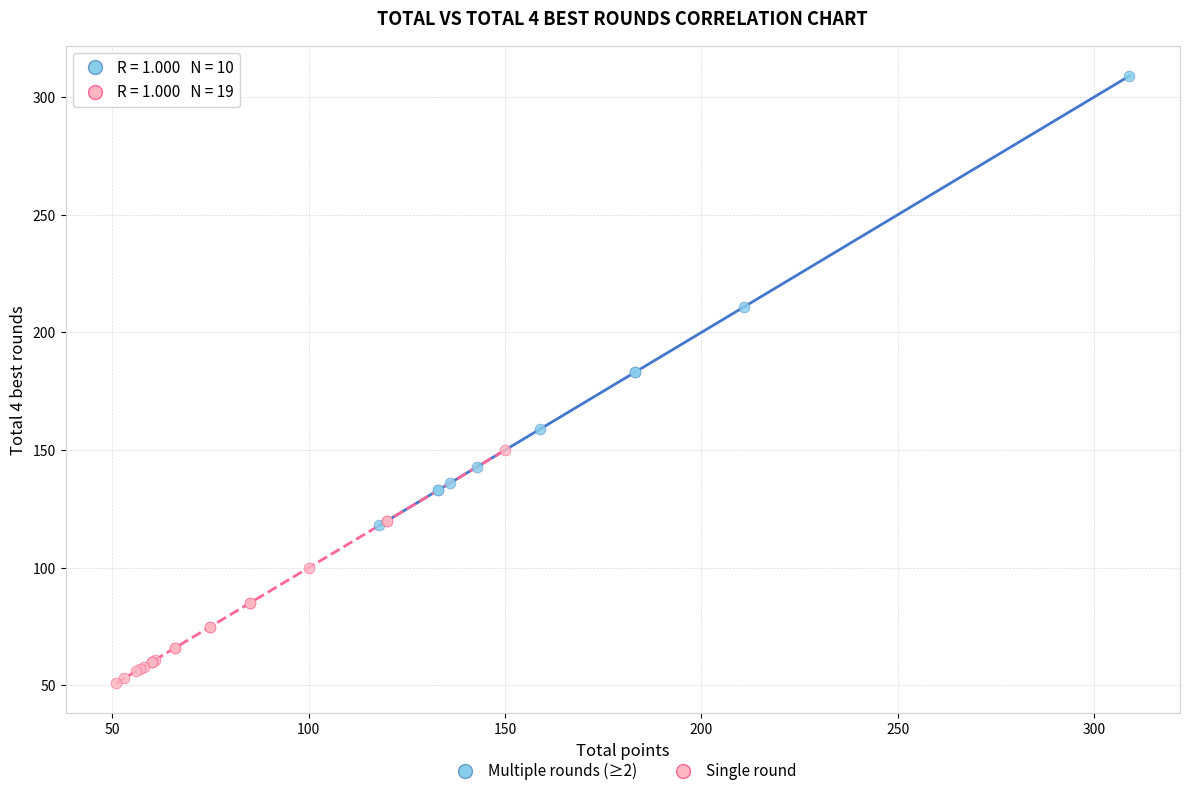

Which series reaches the minimum Y coordinate?

Single round